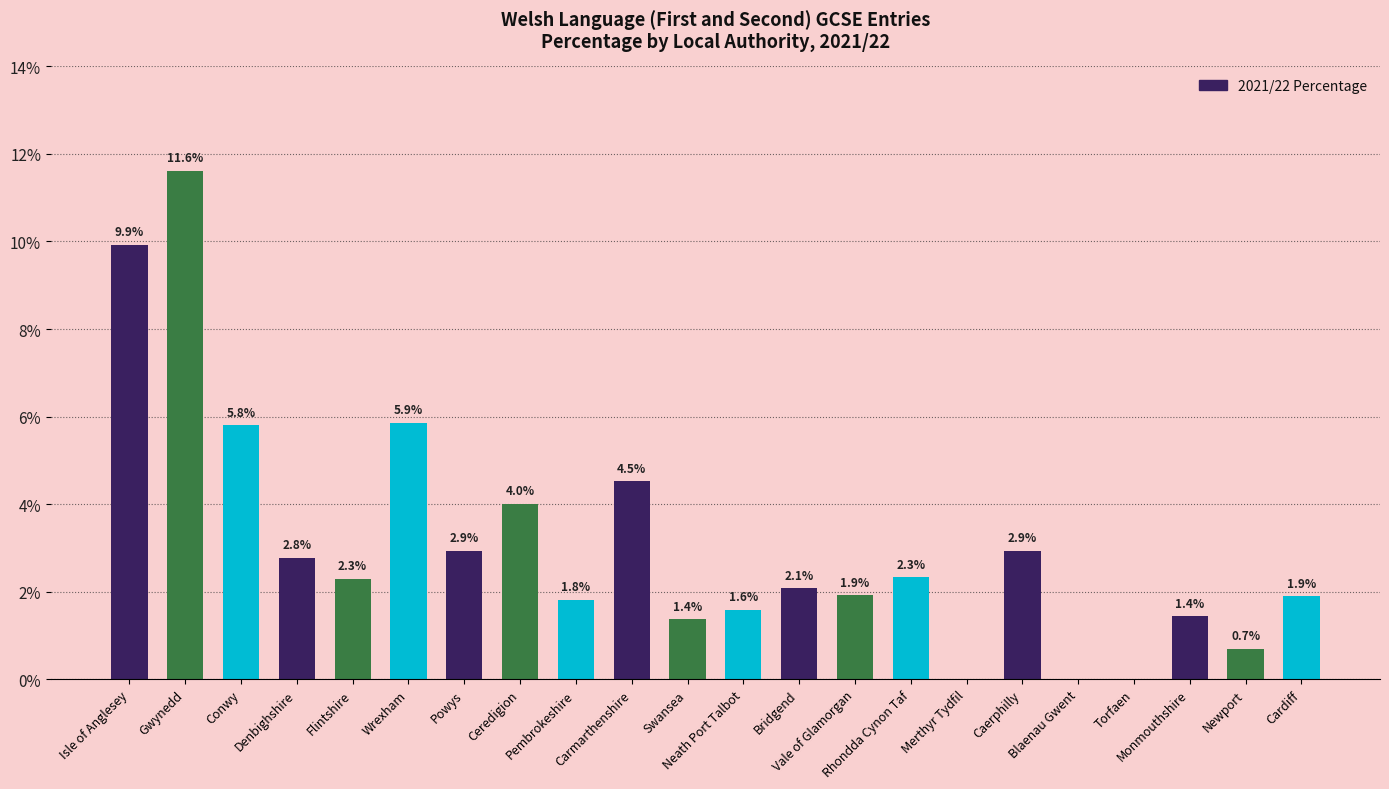

Which category has the highest value across all series?

Gwynedd